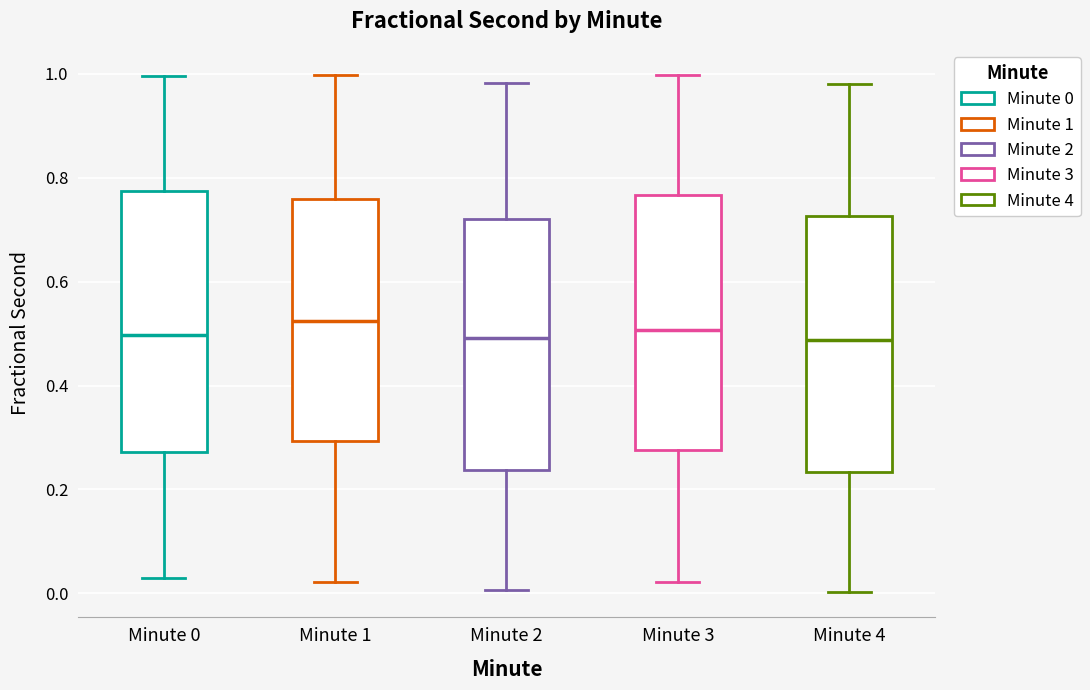

Reading left to right, read every box against the y-axis: the position of its median line, the range the box covers, and the ends of its whiskers. The values are not printed on the chart, so give them approximately, as read against the axis.

Minute 0: median 0.50, box 0.28 to 0.78, whiskers 0.02 to 1.00
Minute 1: median 0.52, box 0.30 to 0.76, whiskers 0.02 to 1.00
Minute 2: median 0.50, box 0.24 to 0.72, whiskers 0.00 to 0.98
Minute 3: median 0.50, box 0.28 to 0.76, whiskers 0.02 to 1.00
Minute 4: median 0.48, box 0.24 to 0.72, whiskers 0.00 to 0.98